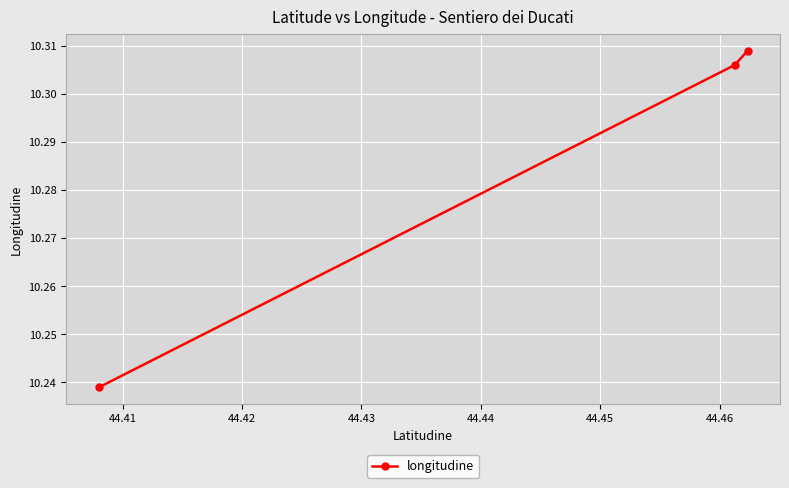

Count the values in the range 10 to 11.

3